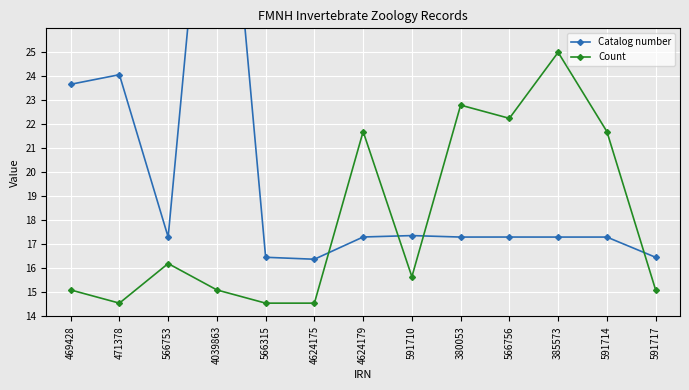

At 4039863, list the series in order from largest to smallest.

Catalog number, Count